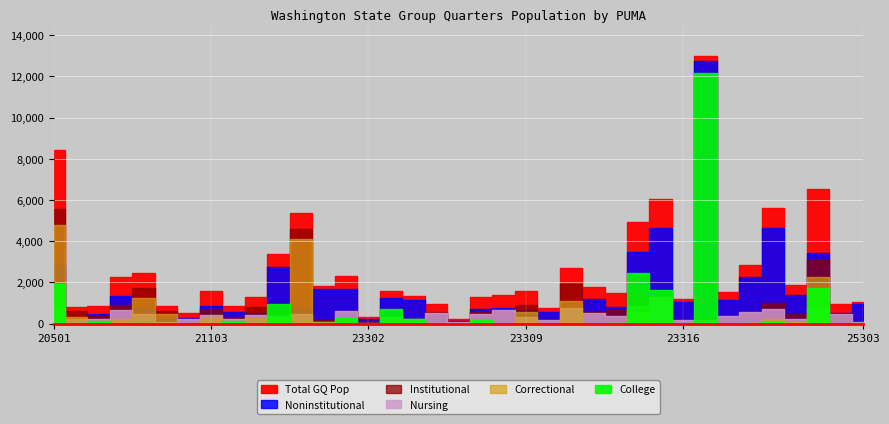

Which series has the largest range (max minus min)?

Total GQ Pop